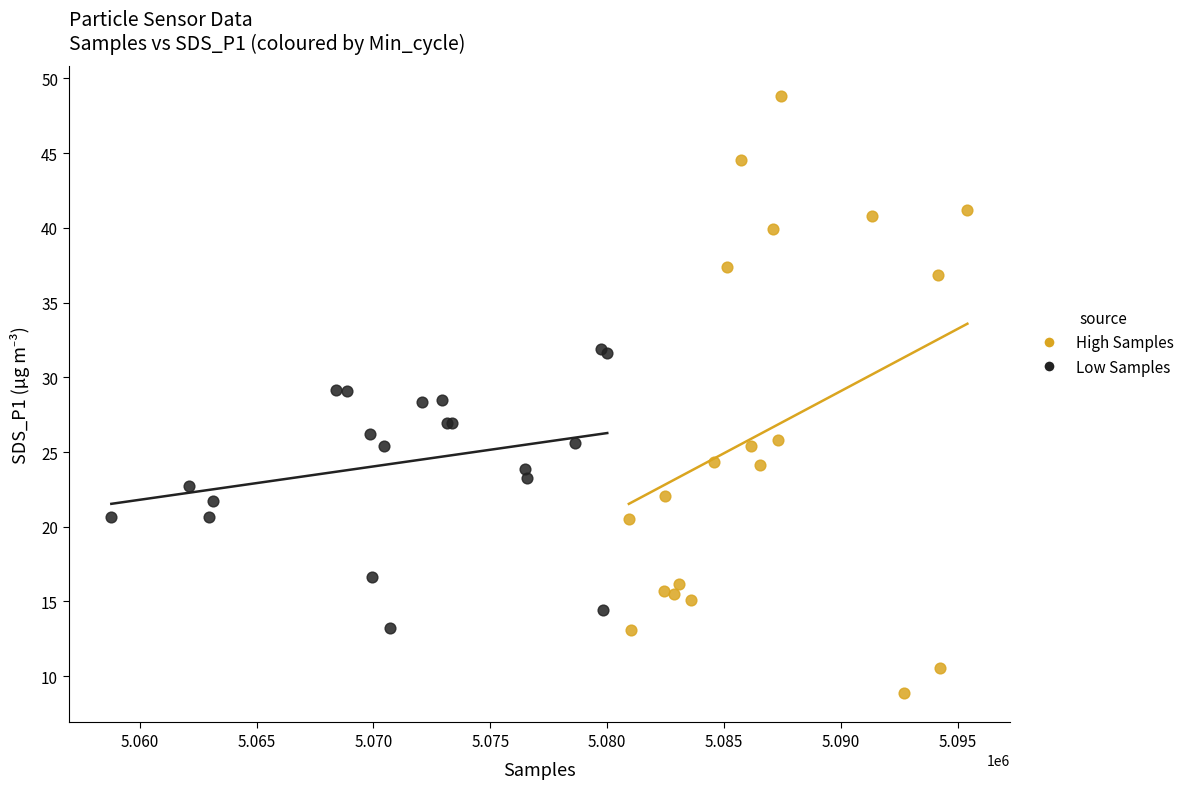

Which series reaches the maximum Y coordinate?

High Samples